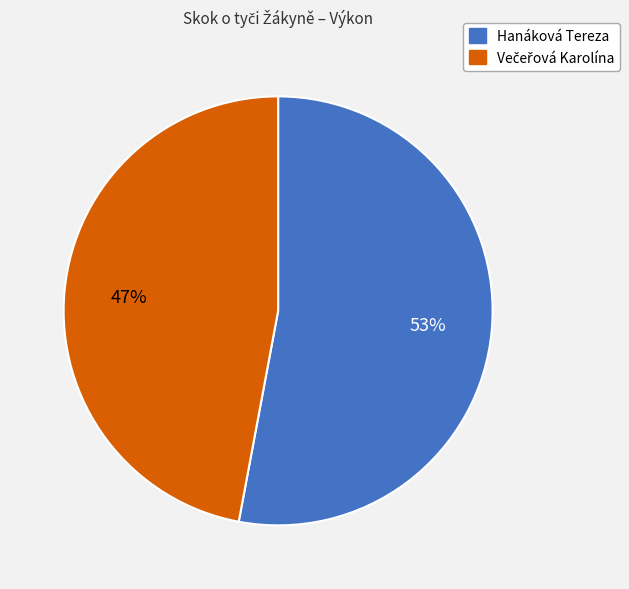

Count the number of slices in the pie.

2